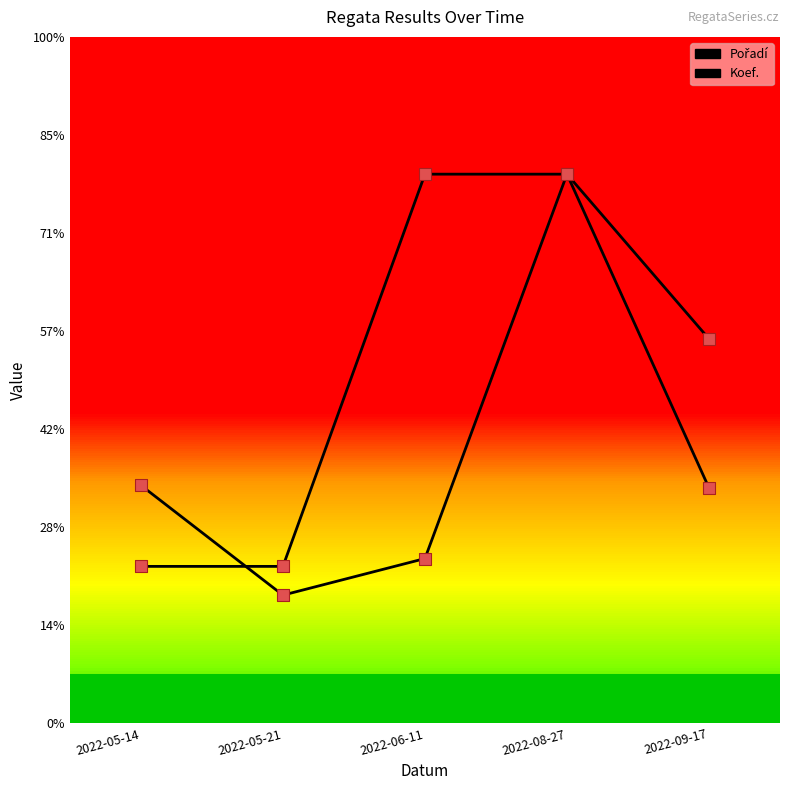

Is the value of Pořadí at 2022-05-21 greater than the value of Koef. at 2022-05-21?

No